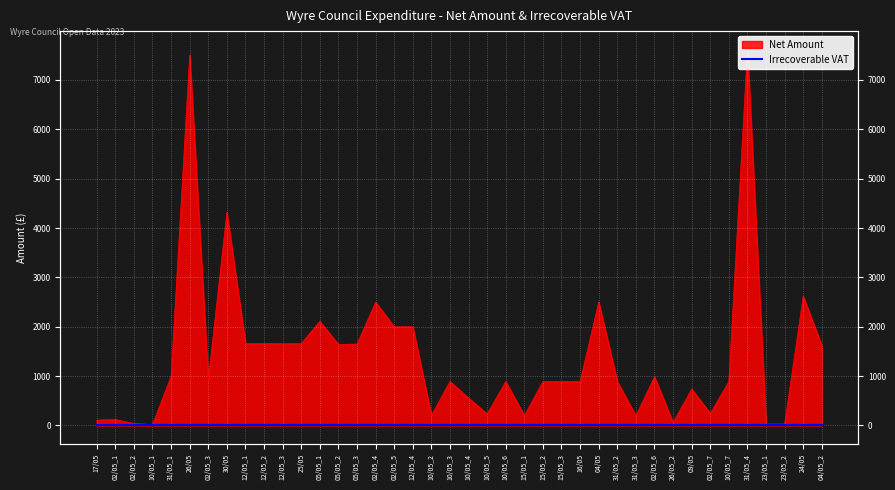

How many data points are less than 891?

15